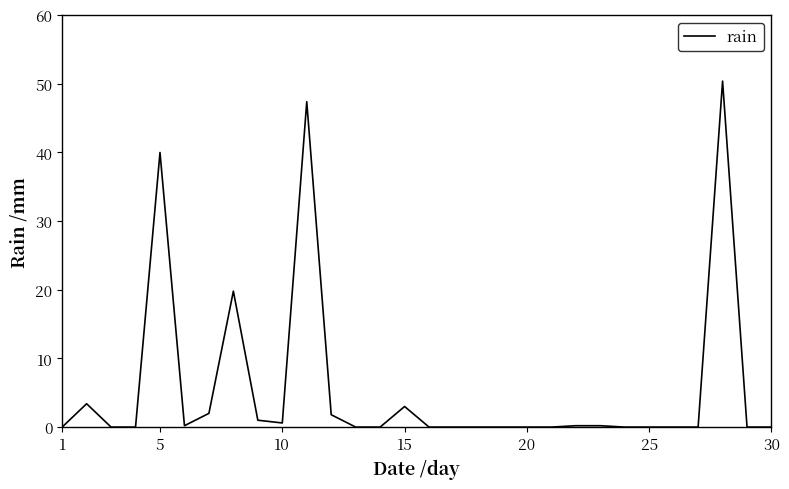

Is this an area chart (filled region under the line)?

No